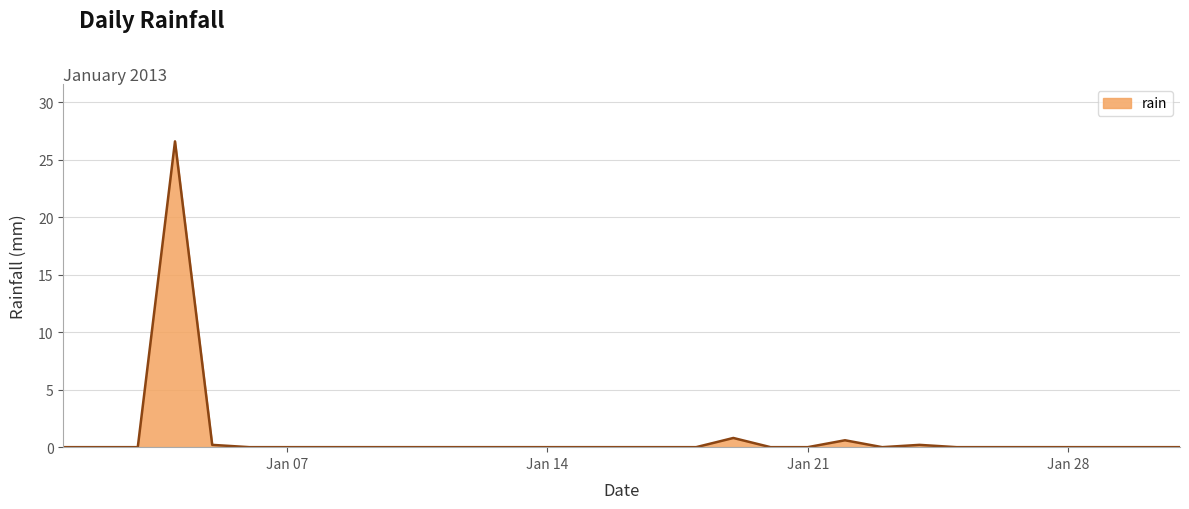

At which label is the value closest to 13?

2013-01-19